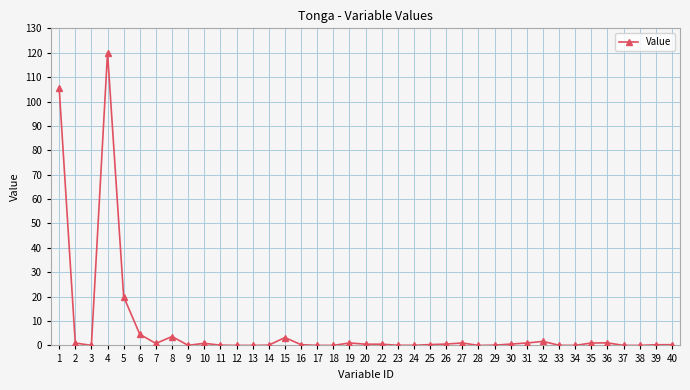

Where is the first local maximum?

4